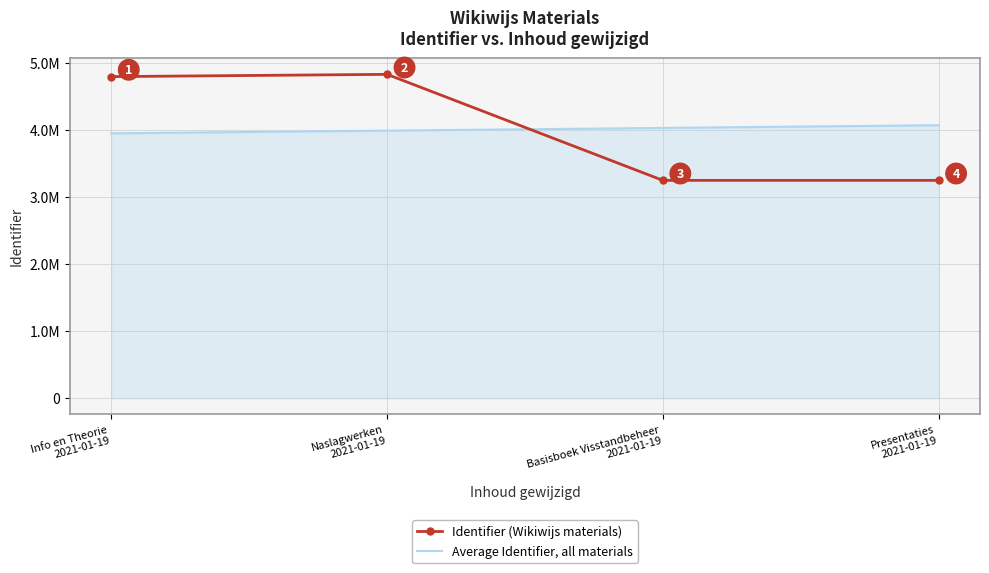

What is the difference between the highest and lowest values at Info en Theorie
2021-01-19?

844532.0